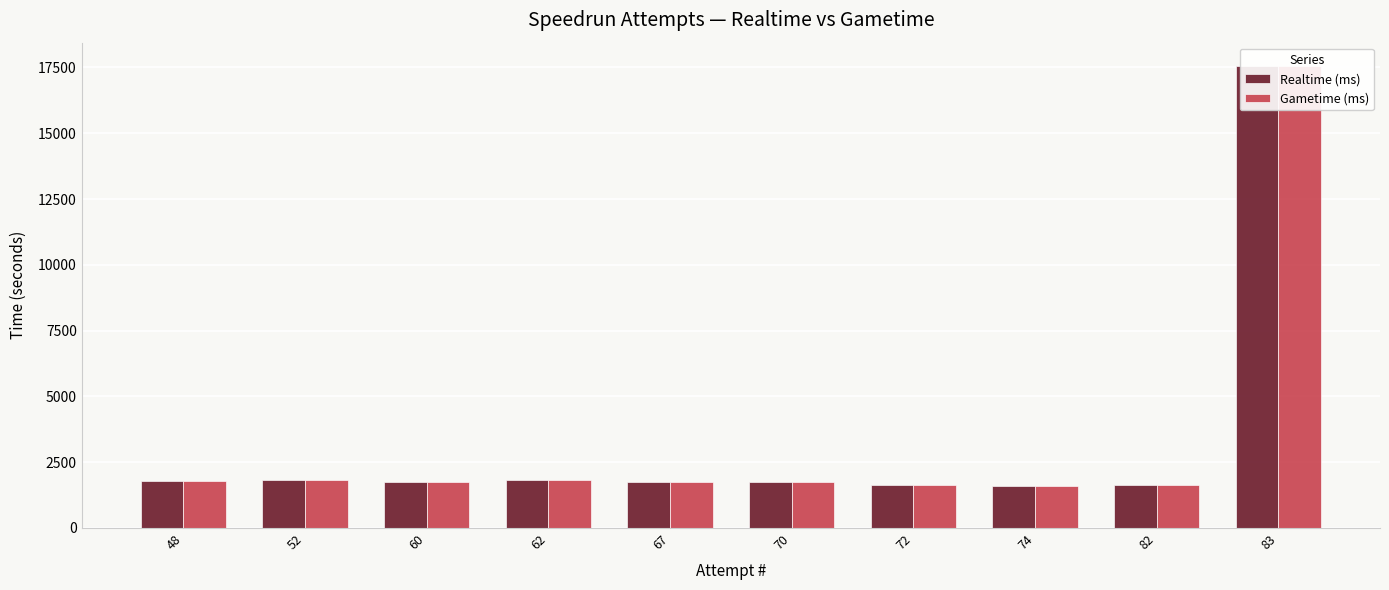

How many values in the Gametime (ms) series exceed 1762?

5